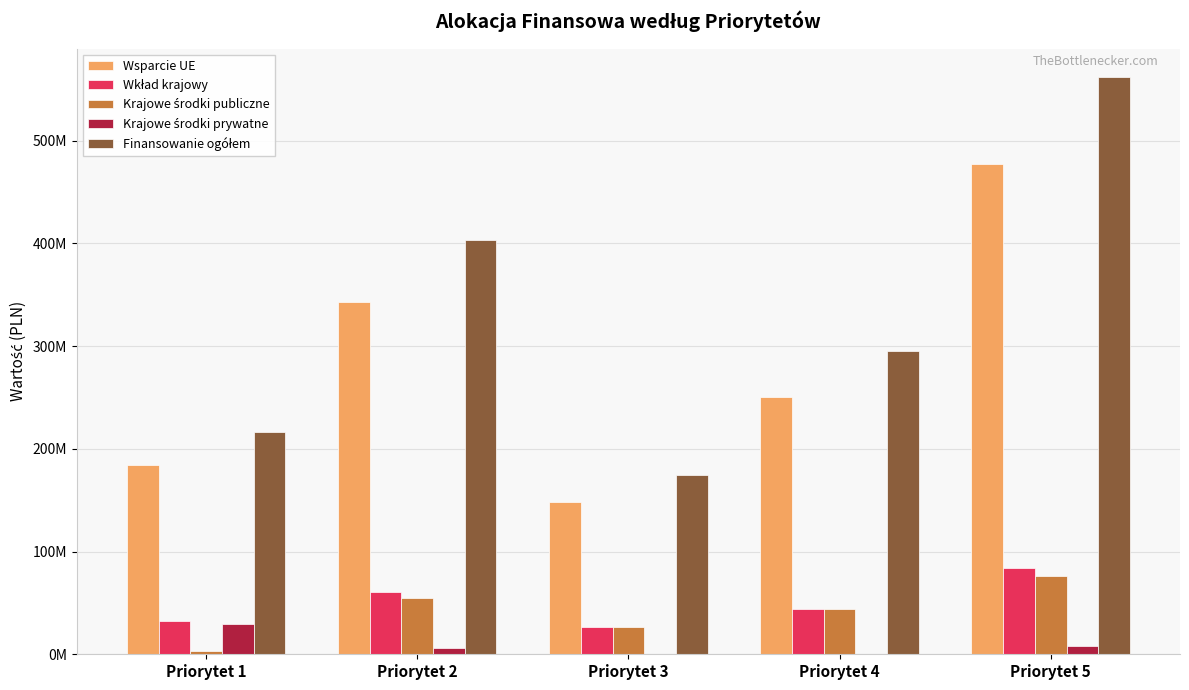

Does the chart contain stacked bars?

No